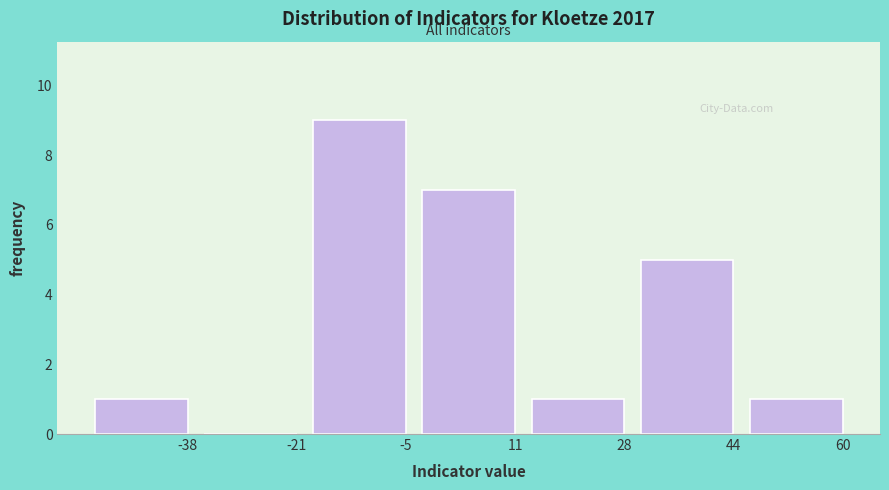

Reading right to left, transcribe all the data shown in this chart.

60=1	44=5	28=1	11=7	-5=9	-21=0	-38=1